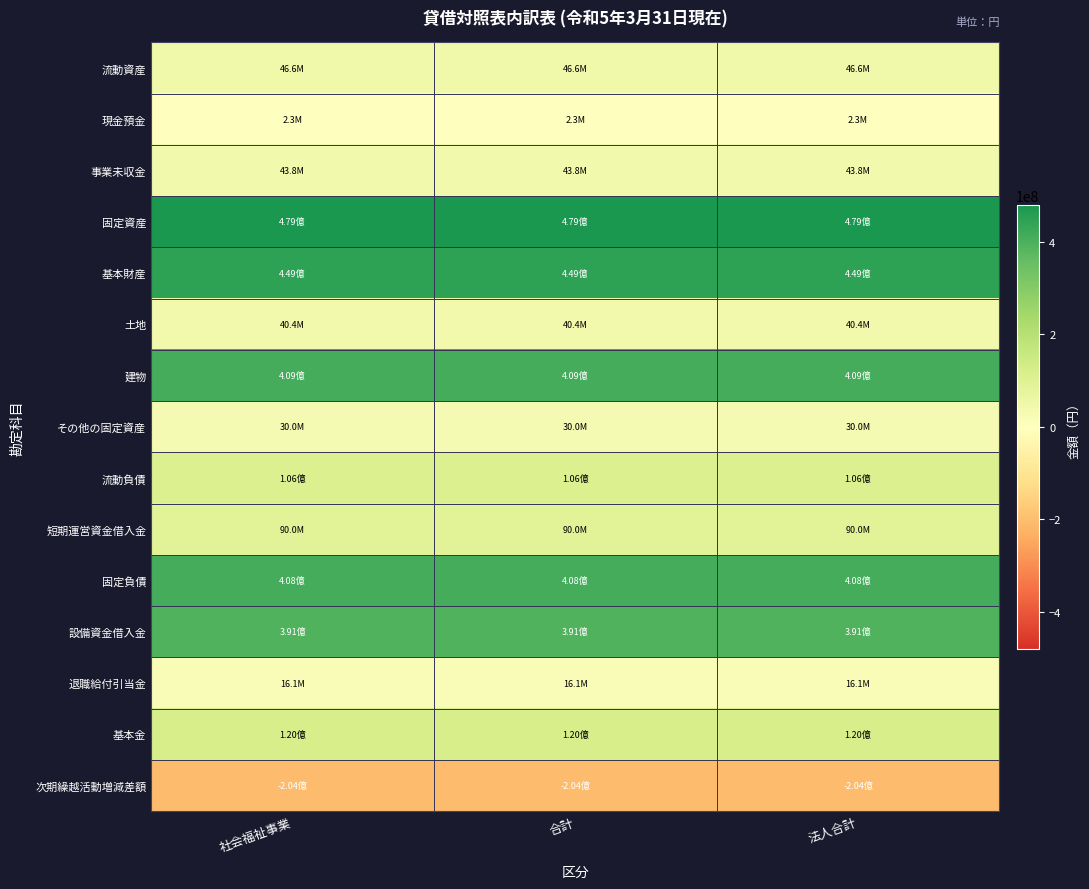

Reading right to left, extract all data points from this chart.

流動資産: 法人合計=46586537	合計=46586537	社会福祉事業=46586537
現金預金: 法人合計=2314405	合計=2314405	社会福祉事業=2314405
事業未収金: 法人合計=43803083	合計=43803083	社会福祉事業=43803083
固定資産: 法人合計=479444518	合計=479444518	社会福祉事業=479444518
基本財産: 法人合計=449448865	合計=449448865	社会福祉事業=449448865
土地: 法人合計=40400000	合計=40400000	社会福祉事業=40400000
建物: 法人合計=409048865	合計=409048865	社会福祉事業=409048865
その他の固定資産: 法人合計=29995653	合計=29995653	社会福祉事業=29995653
流動負債: 法人合計=105541953	合計=105541953	社会福祉事業=105541953
短期運営資金借入金: 法人合計=90000000	合計=90000000	社会福祉事業=90000000
固定負債: 法人合計=408281002	合計=408281002	社会福祉事業=408281002
設備資金借入金: 法人合計=390776000	合計=390776000	社会福祉事業=390776000
退職給付引当金: 法人合計=16121002	合計=16121002	社会福祉事業=16121002
基本金: 法人合計=120400000	合計=120400000	社会福祉事業=120400000
次期繰越活動増減差額: 法人合計=-204438198	合計=-204438198	社会福祉事業=-204438198